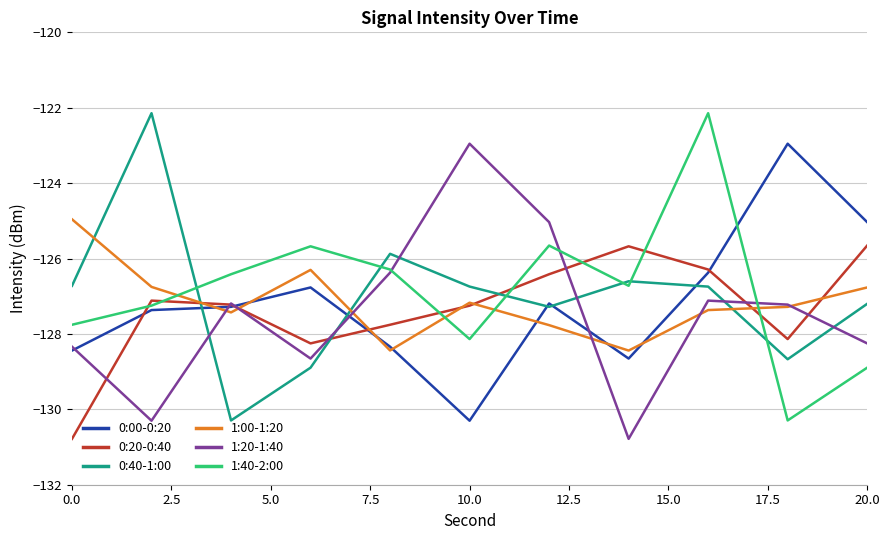

Count the number of categories in the chart.

11